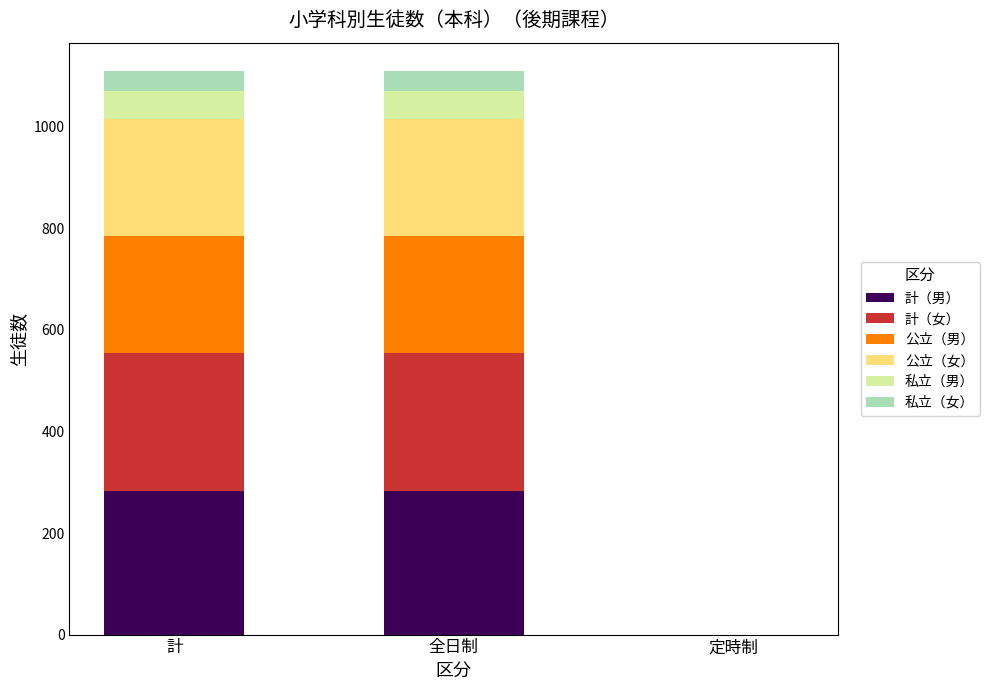

True or false: 計（男） has a value of 0 at 定時制.

True